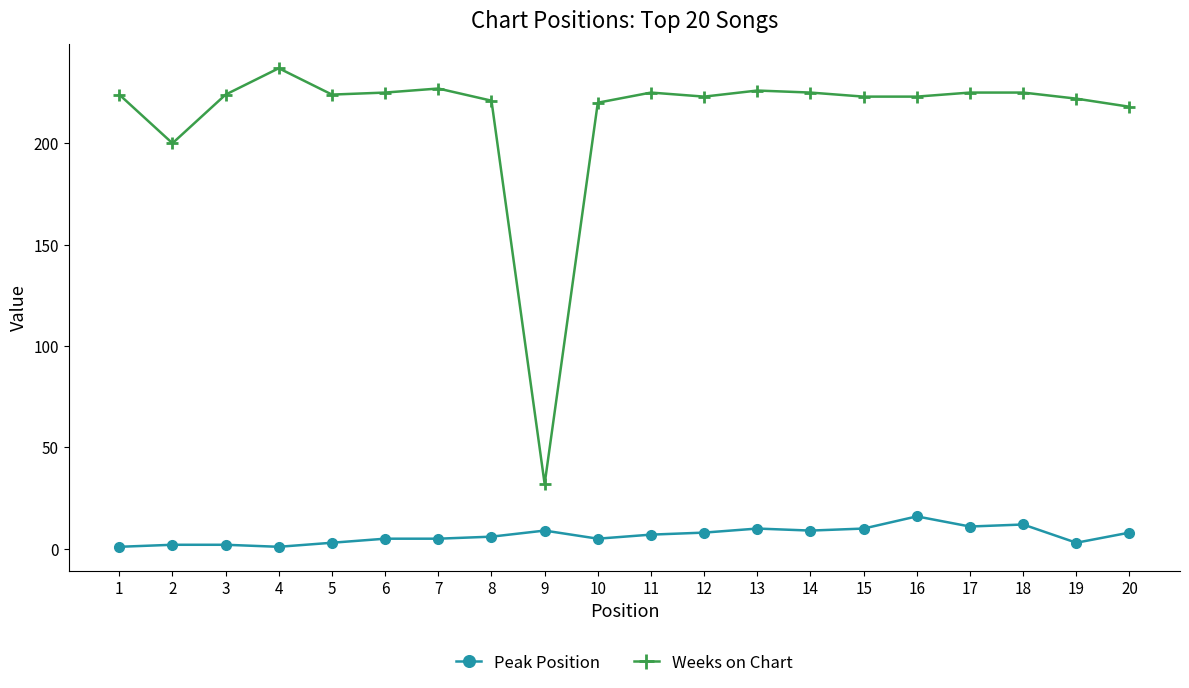

True or false: Peak Position and Weeks on Chart intersect in this chart.

False